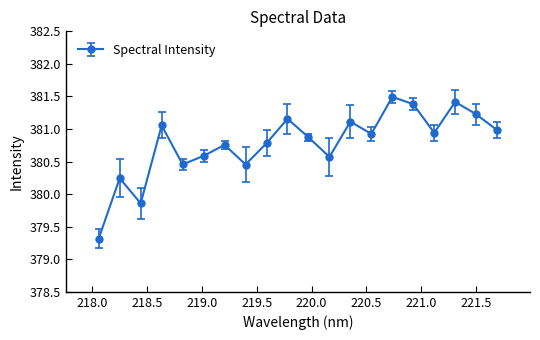

What is the difference between the maximum and minimum values?

2.2